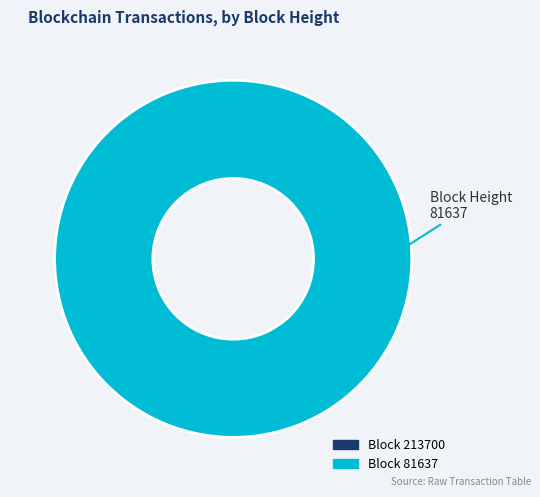

True or false: 81637 accounts for 100% of the total.

True